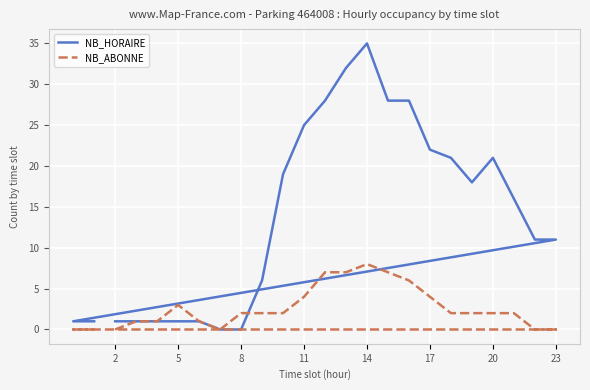

List the series in order of their overall mean, highest first.

NB_HORAIRE, NB_ABONNE